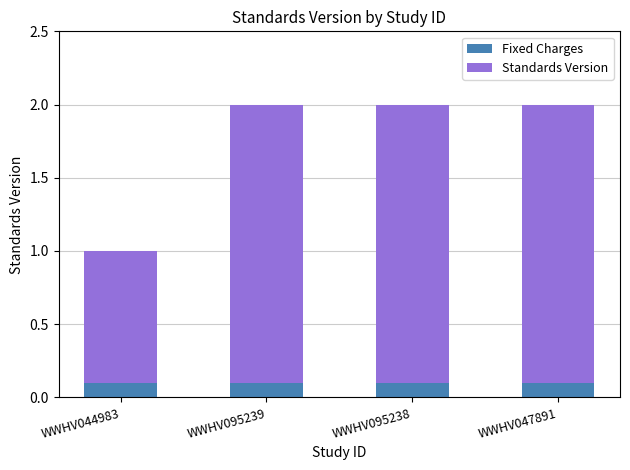

What is the sum of all Fixed Charges values?

0.4